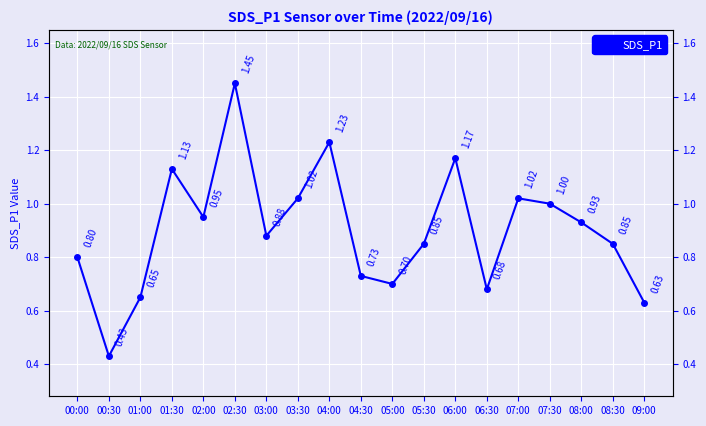

At which category does the chart reach its minimum across all series?

00:30